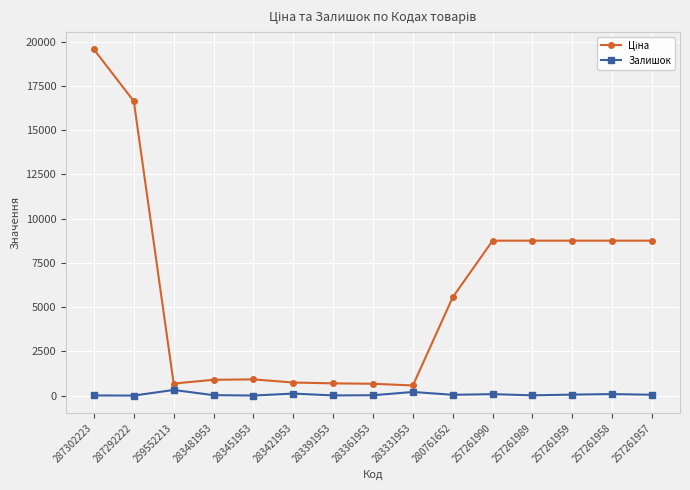

At how many categories does at least one series exceed 2829?

8